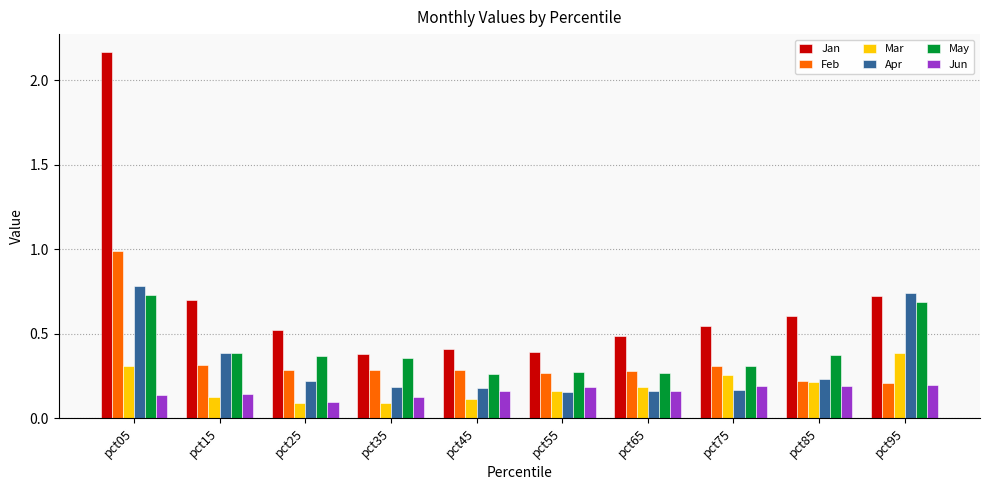

The value of Jun at pct15 is 0.0. True or false?

False